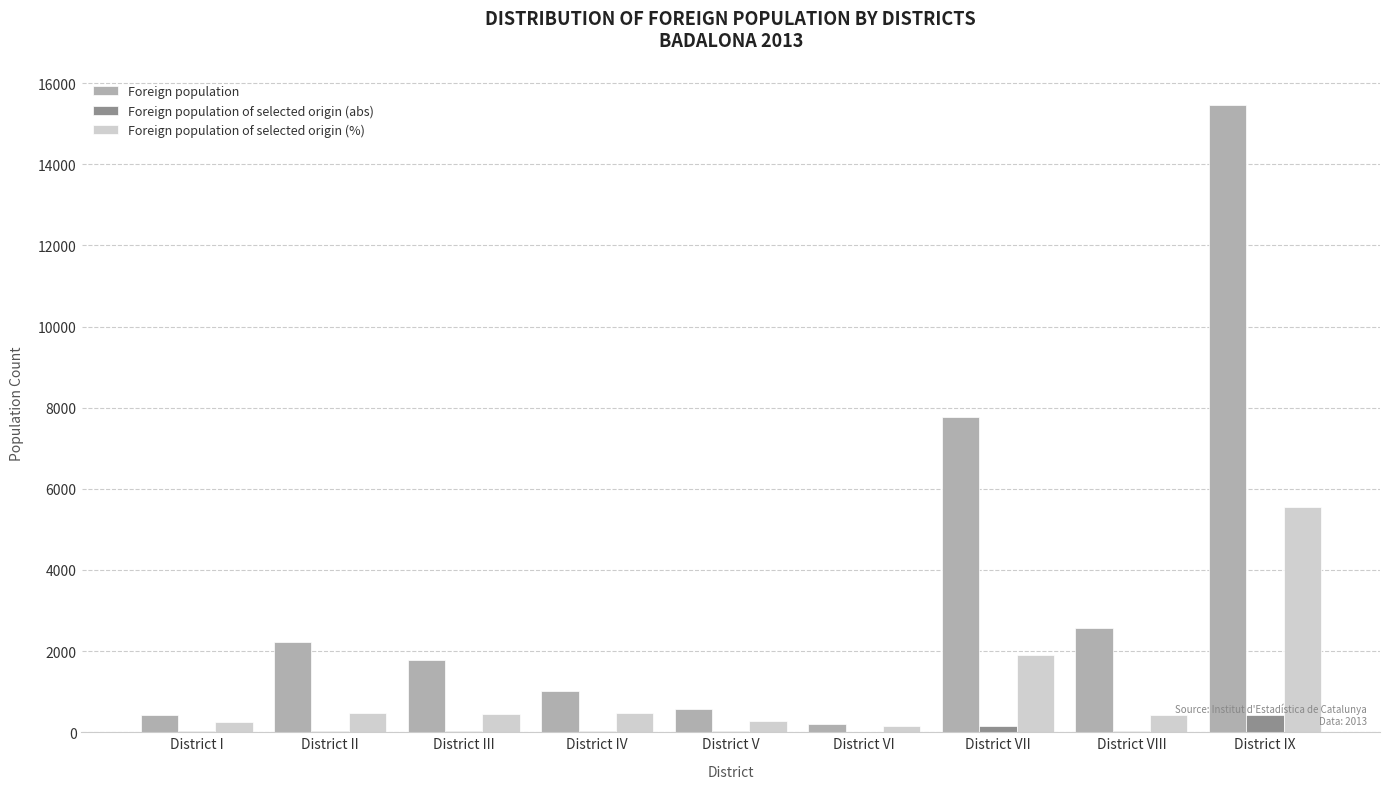

What is the sum of all Foreign population values?

32023